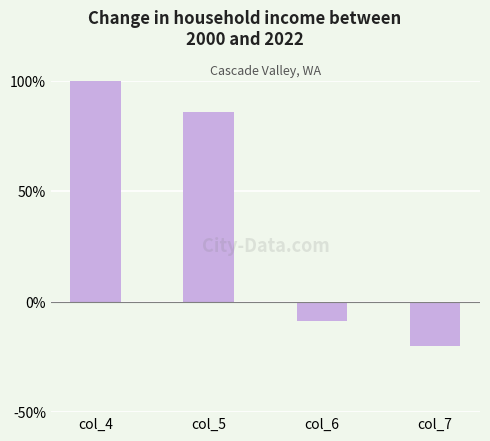

Is it true that the value at col_4 is 100.0?

True